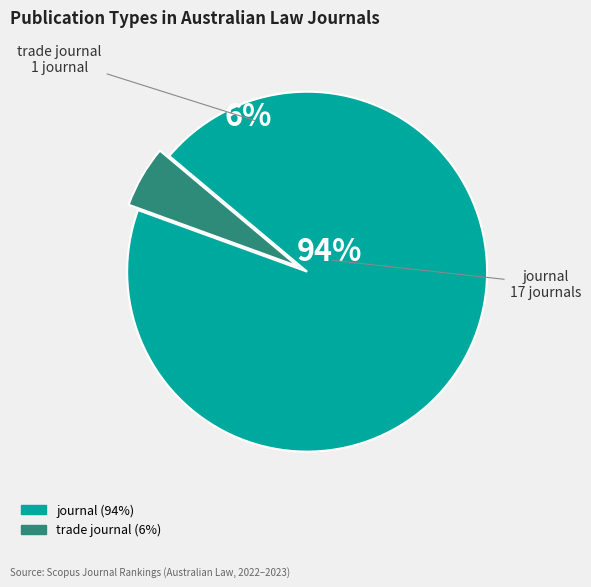

Does any single category account for the majority?

Yes